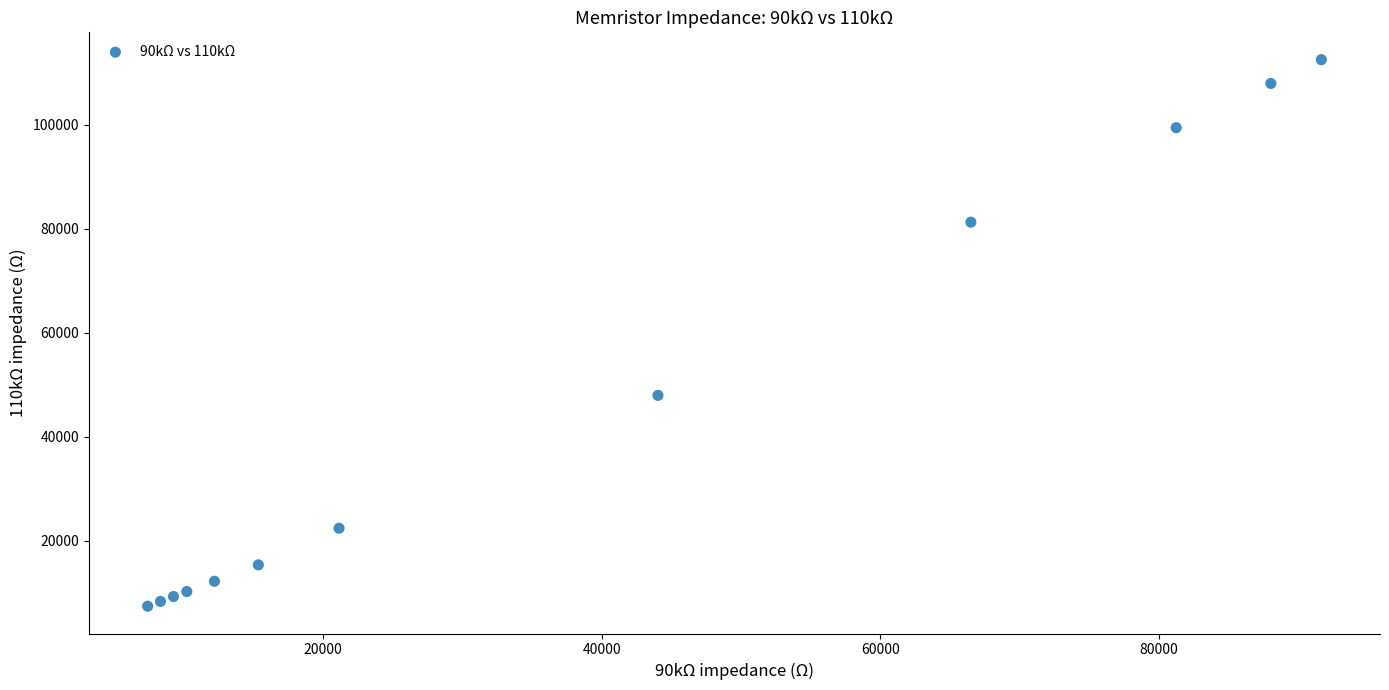

What Y value in the scatter plot is closest to 59958?

47950.8